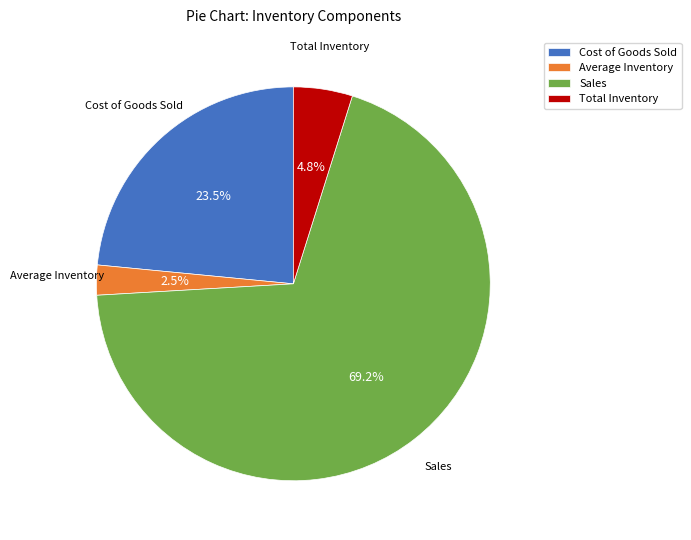

Between Cost of Goods Sold and Total Inventory, which is larger?

Cost of Goods Sold